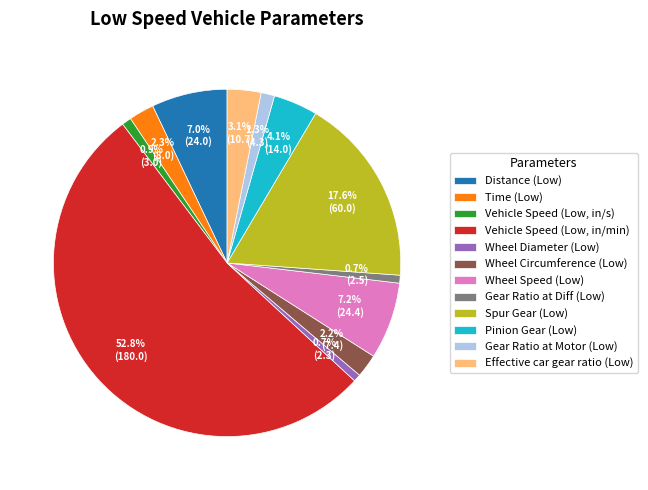

True or false: Wheel Diameter (Low) accounts for 9% of the total.

False